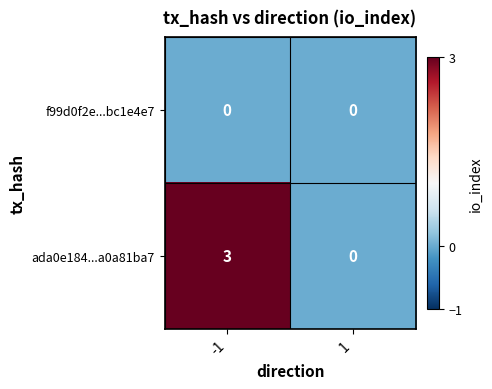

Reading left to right, list all the values displayed in this chart.

f99d0f2e...bc1e4e7: -1=0	1=0
ada0e184...a0a81ba7: -1=3	1=0